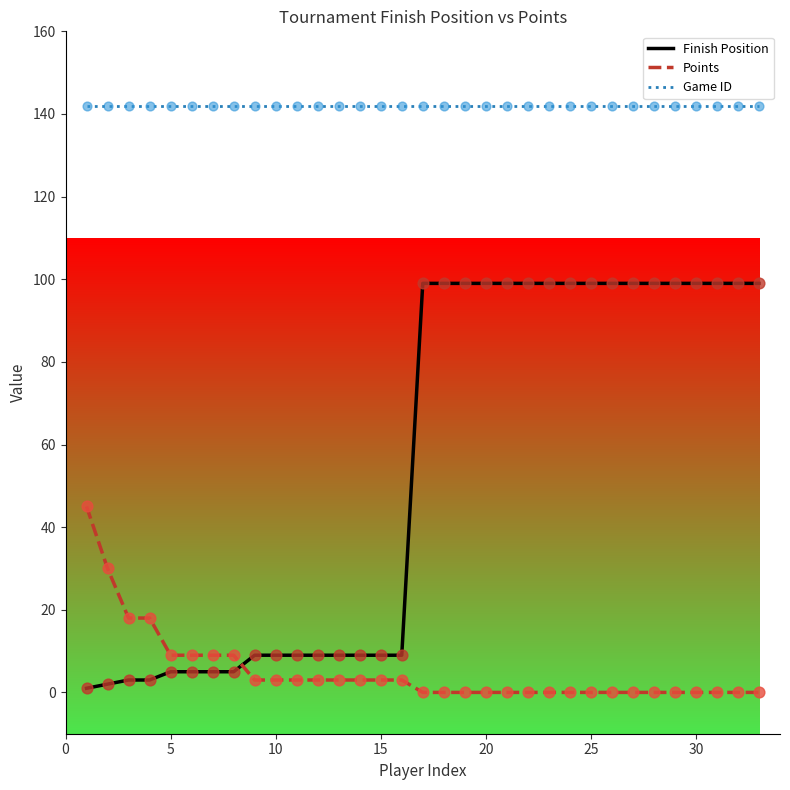

At how many categories does at least one series exceed 13?

33